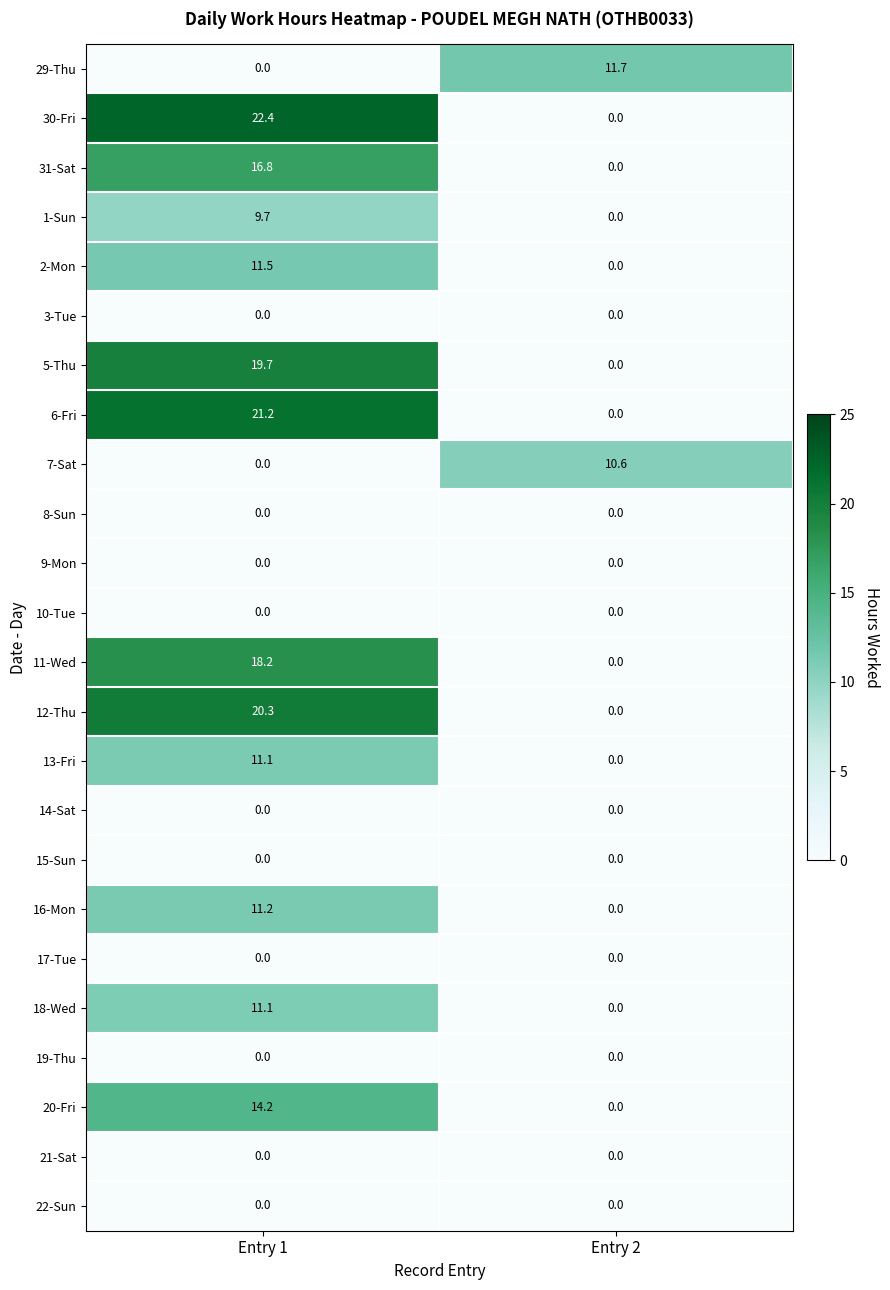

Which label corresponds to the largest value in the chart?

Entry 1